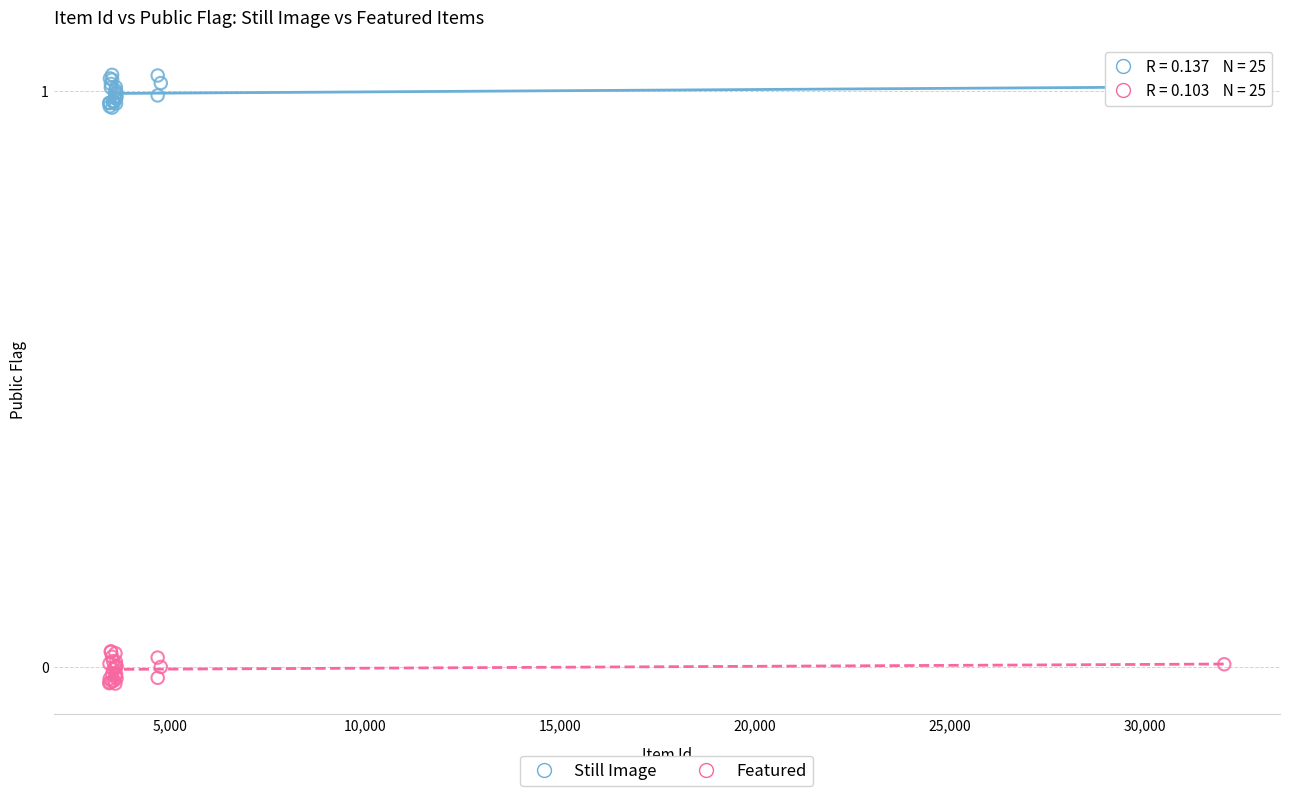

Which series contains the lowest Y value?

Featured